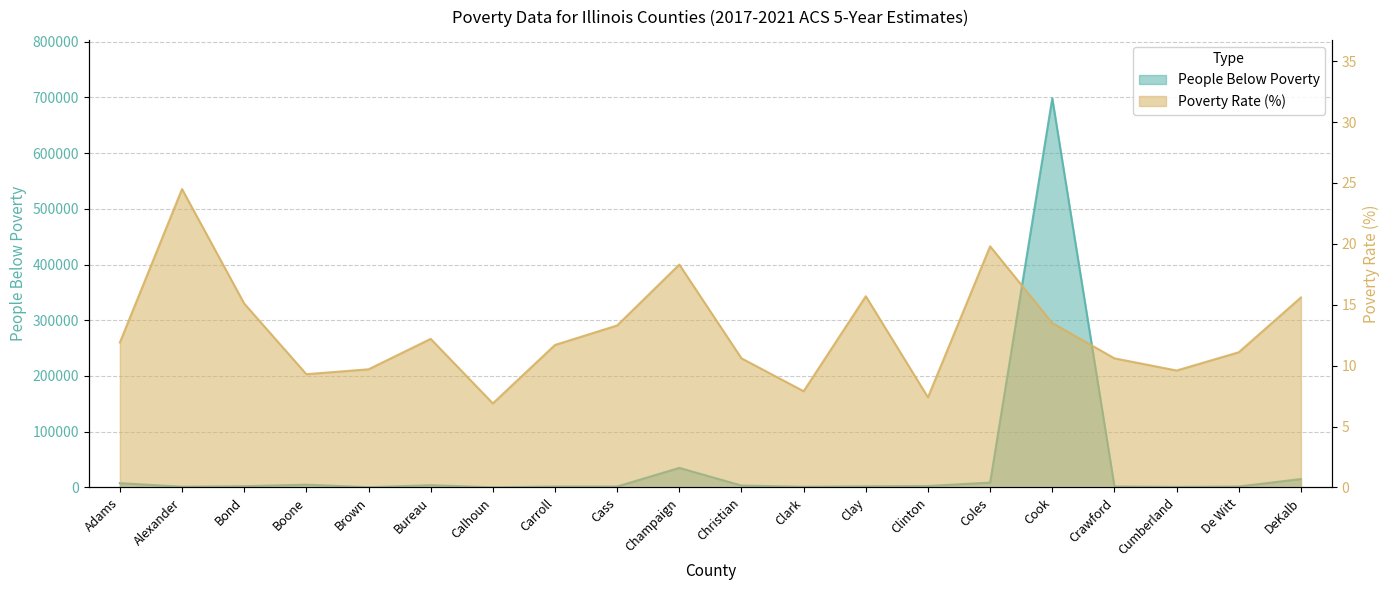

What is the label of the 4th point from the left?

Boone